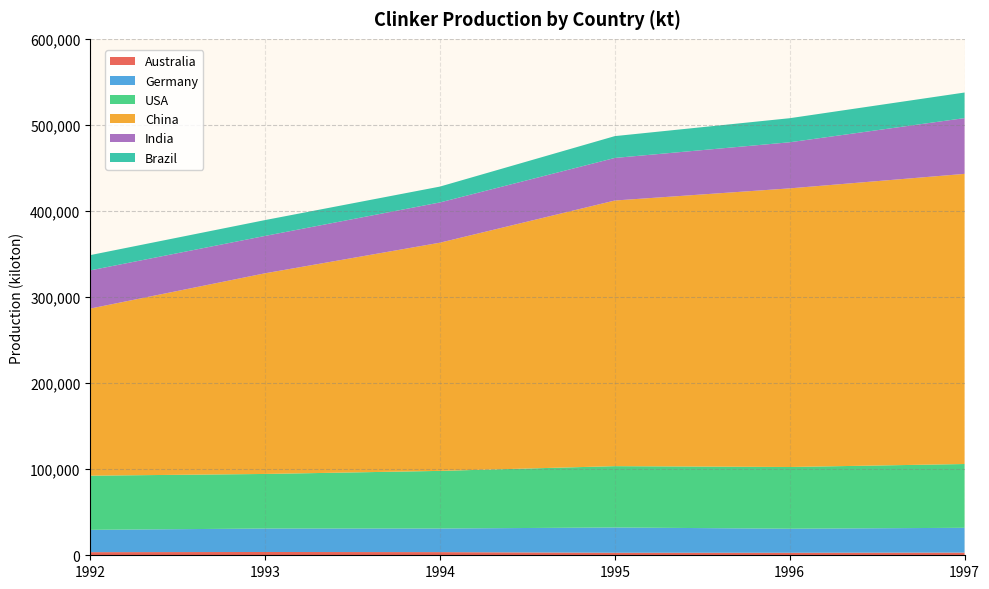

Reading left to right, extract all data points from this chart.

Australia: 1992=3635.5	1993=3820.4	1994=3678.3	1995=2930.0	1996=2916.0	1997=3103.3
Germany: 1992=25926.7	1993=27252.8	1994=27417.5	1995=29363.0	1996=27945.4	1997=28820.7
USA: 1992=62918.0	1993=63411.0	1994=66957.0	1995=71257.0	1996=71706.0	1997=74112.0
China: 1992=194134.7	1993=233148.3	1994=265113.7	1995=308620.2	1996=323709.5	1997=337086.3
India: 1992=44382.9	1993=43405.9	1994=46776.3	1995=49457.5	1996=53554.9	1997=64794.3
Brazil: 1992=17736.0	1993=18408.7	1994=18417.2	1995=25359.6	1996=27962.5	1997=29716.8